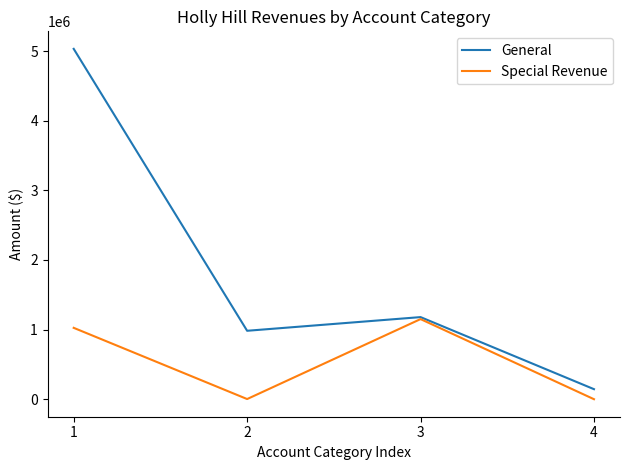

What is the average value of the Special Revenue series?

544508